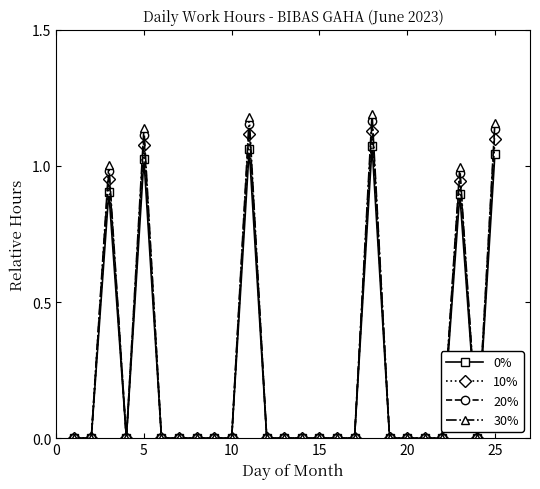

Which series has the widest spread of values?

30%